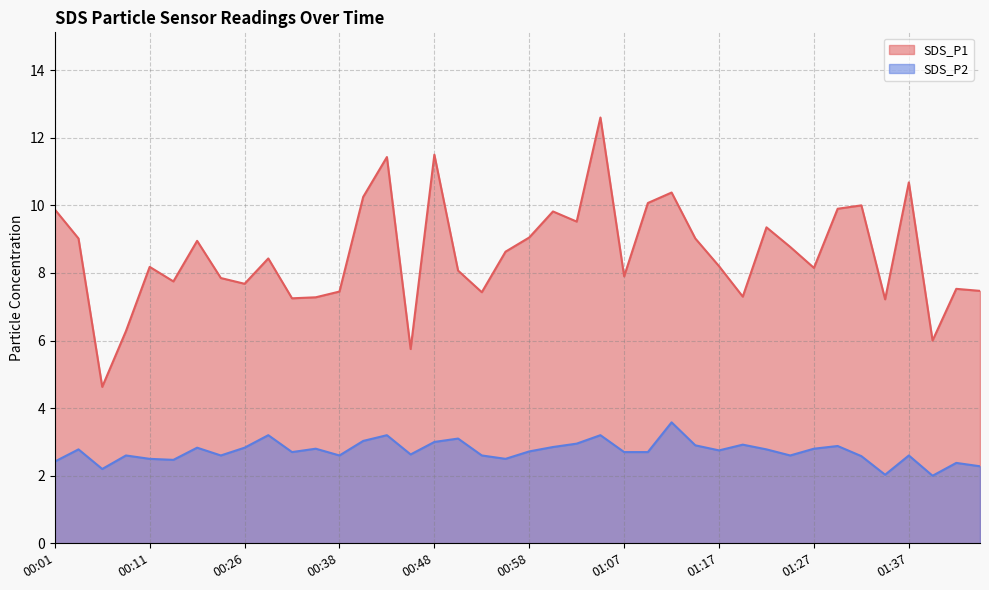

What are all the series names shown in the legend?

SDS_P1, SDS_P2